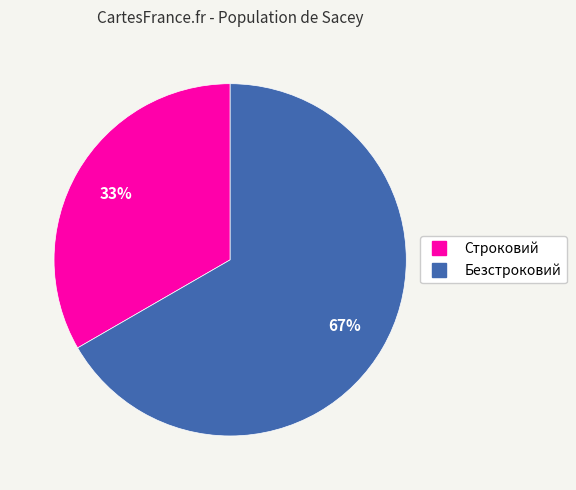

What is the smallest slice in the pie chart?

Строковий